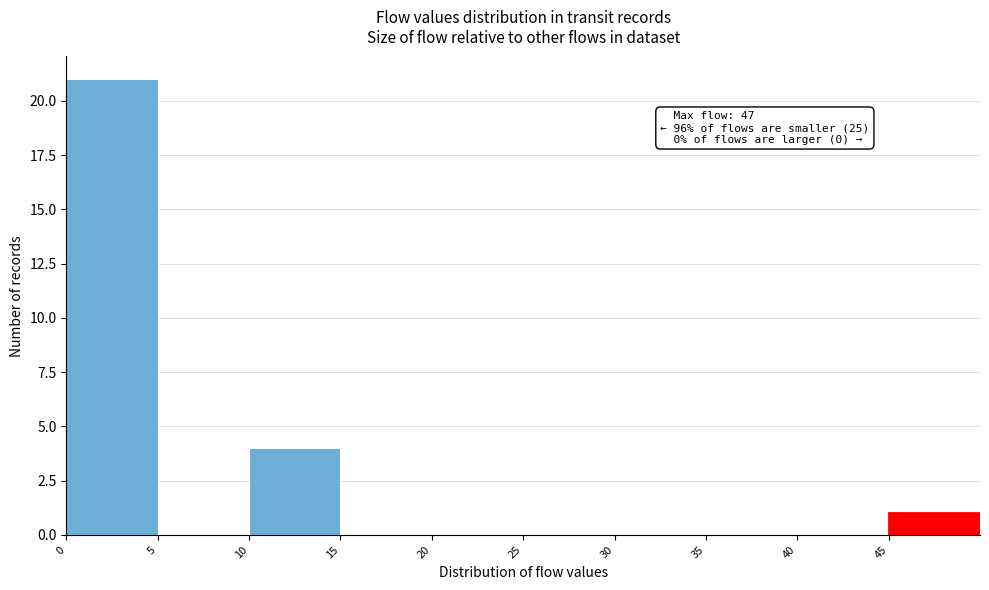

Which range on the x-axis has the tallest bar?

0 to 5